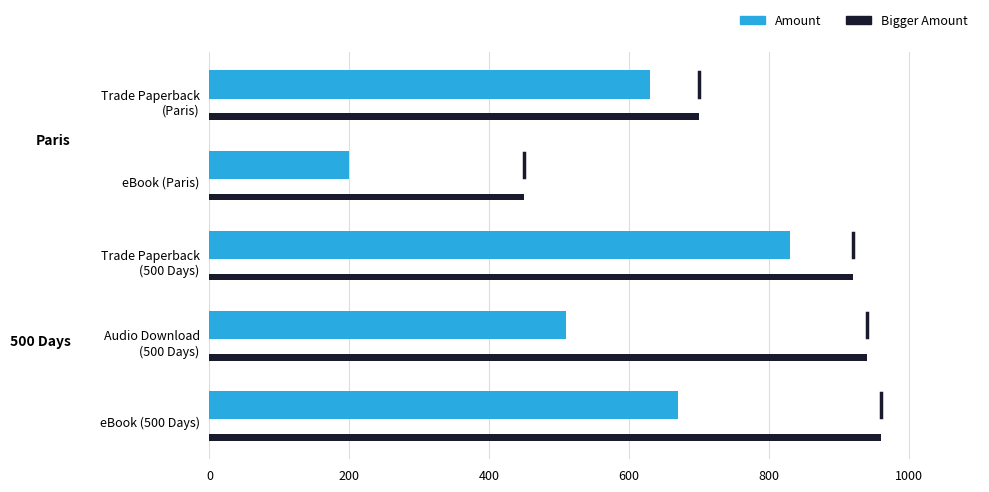

What is the minimum value for Amount?

200